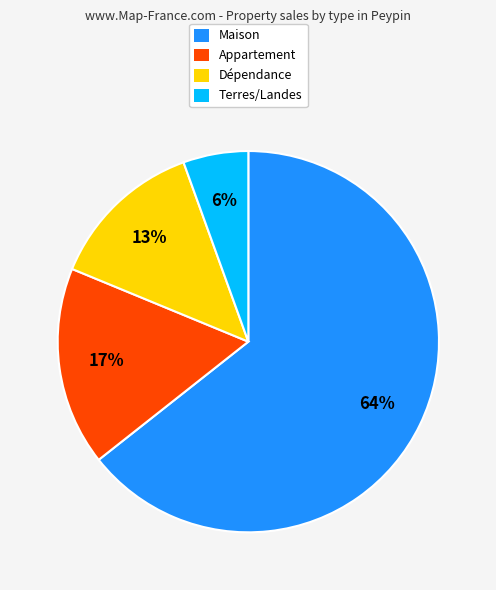

To the nearest percent, what is the average slice percentage?

25%